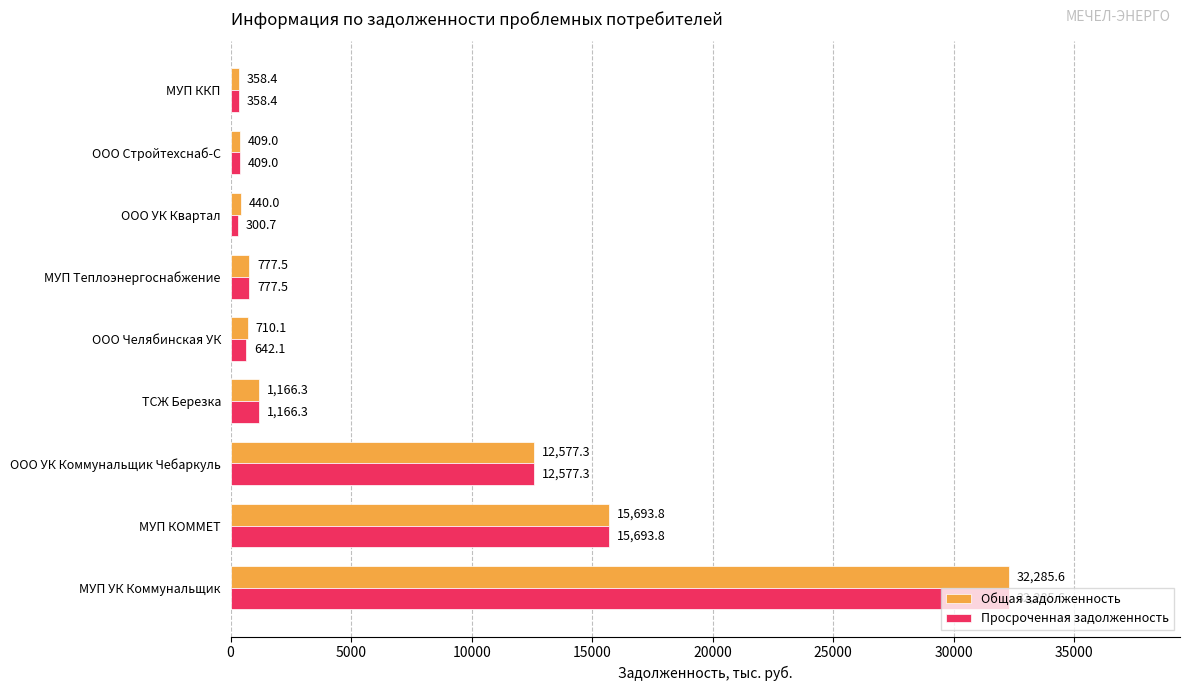

What is the smallest value displayed?

300.7